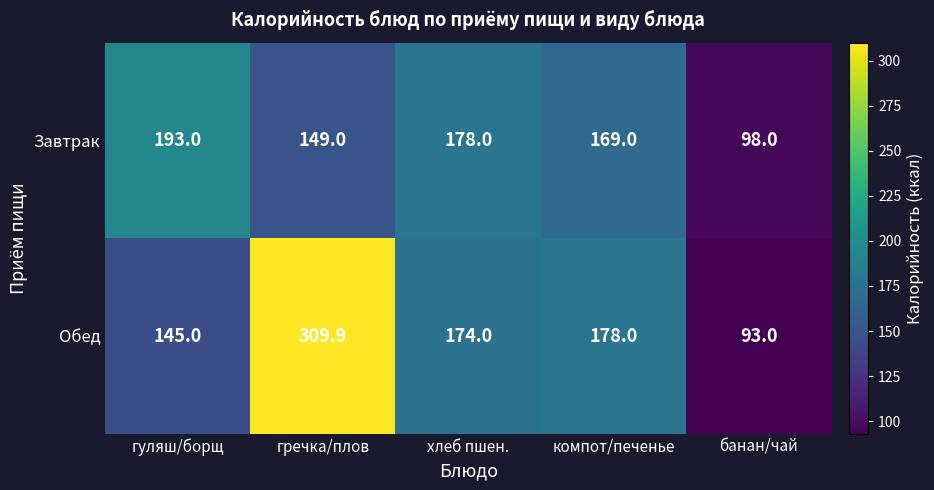

Which label corresponds to the largest value in the chart?

гречка/плов